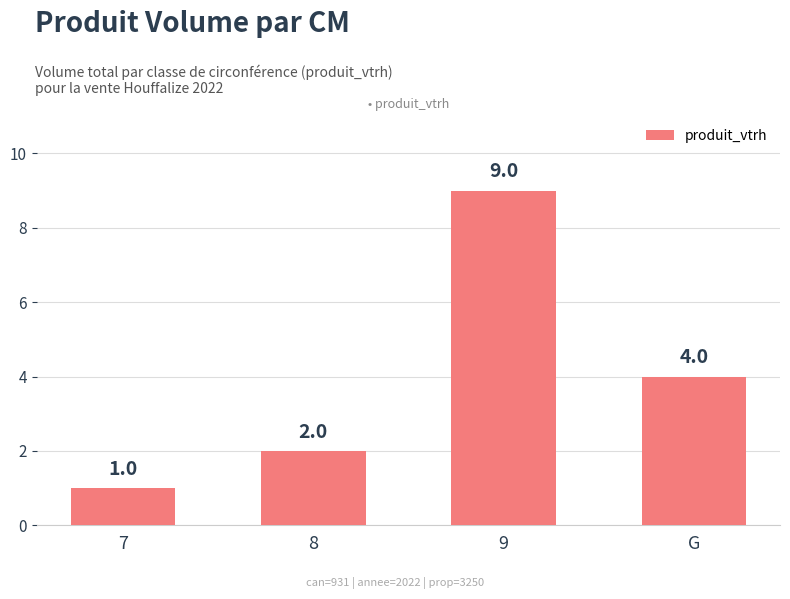

What is the value of the 2nd bar from the left?

2